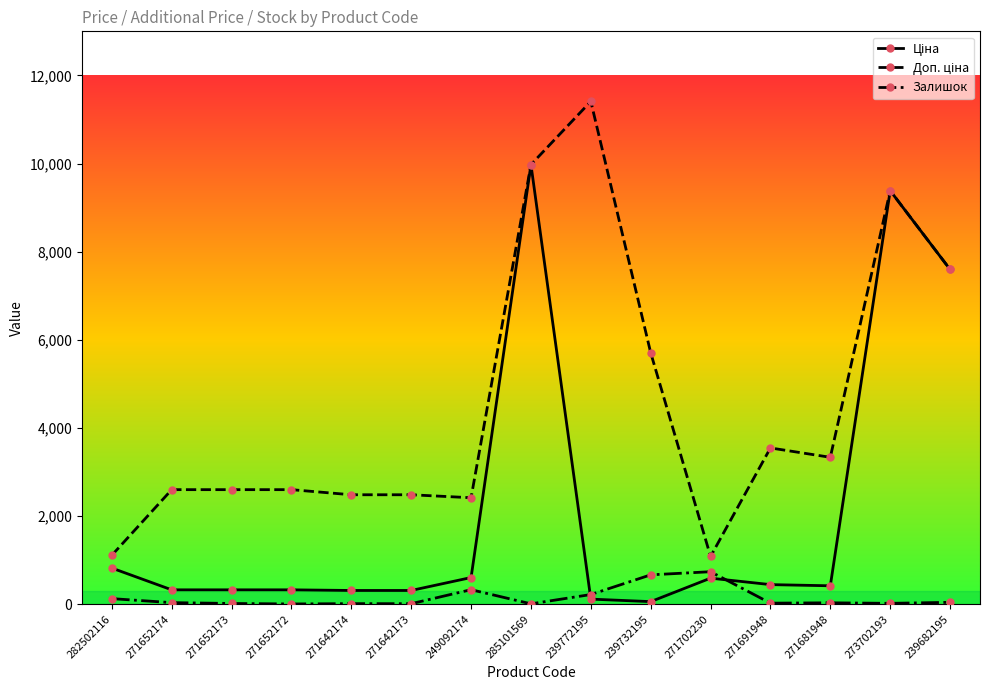

What position from the left is 239772195?

9